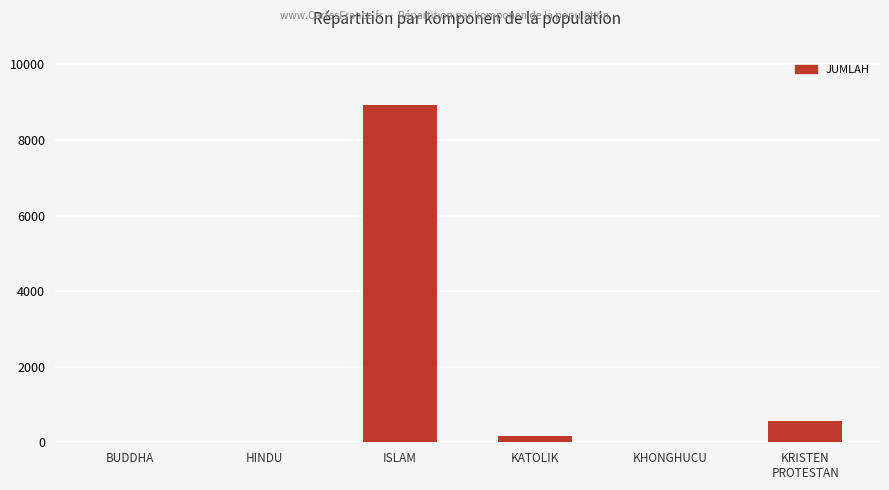

True or false: the data shows 12669 at ISLAM.

False